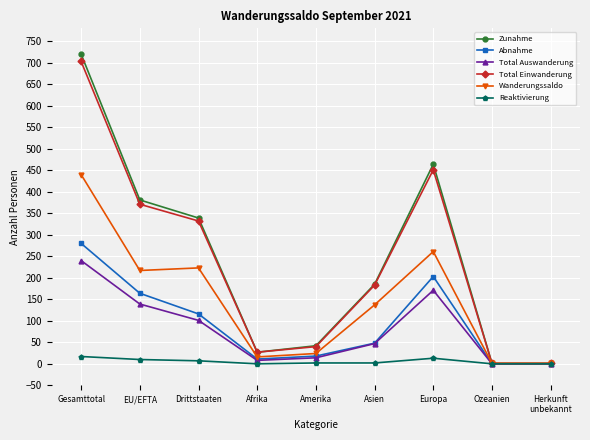

How many interior local peaks does the Abnahme series have?

1